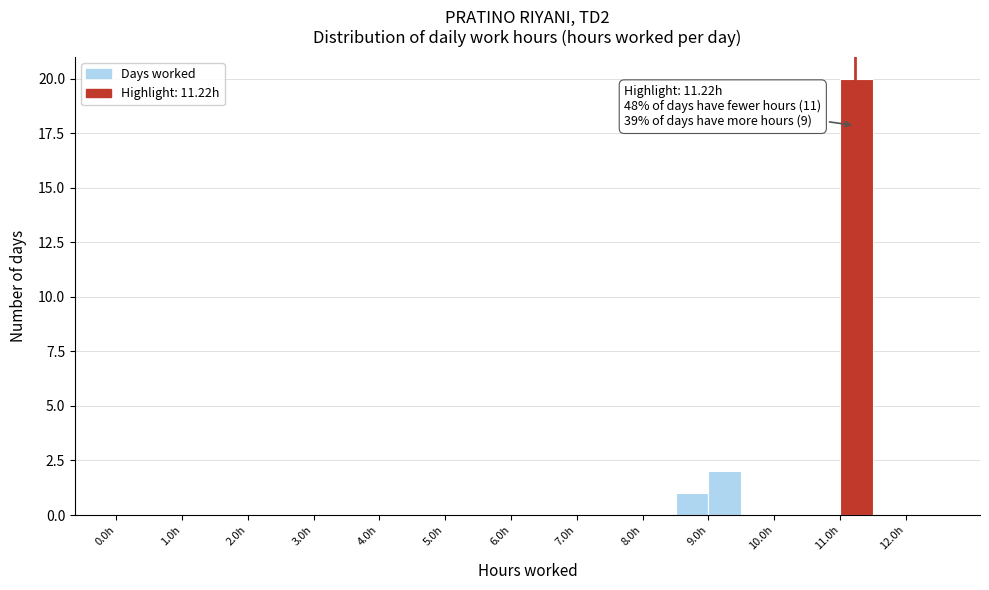

Over which range of the x-axis is the bar tallest?

11.0 to 11.5